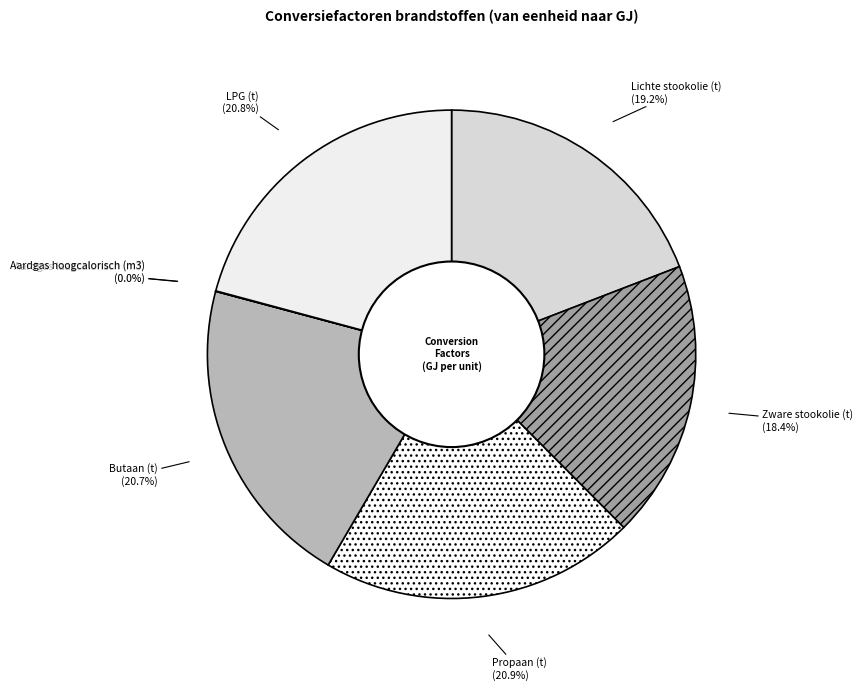

Does LPG (t) represent more than half of the total?

No